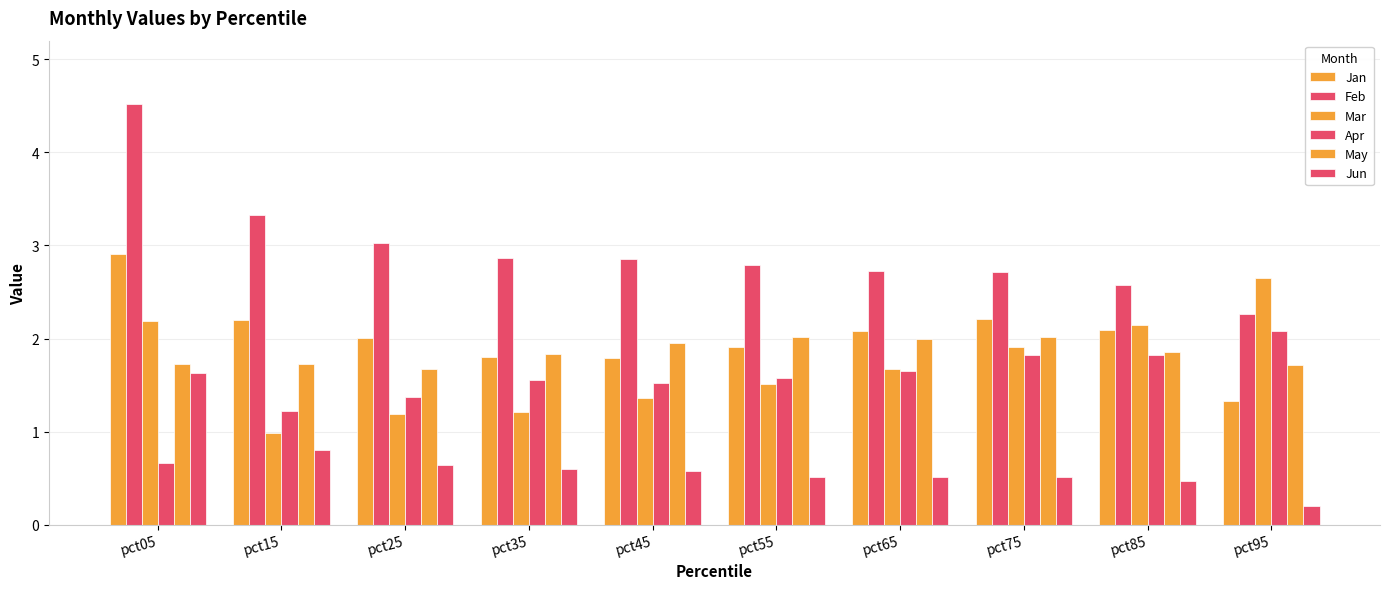

How many categories are shown in the chart?

10